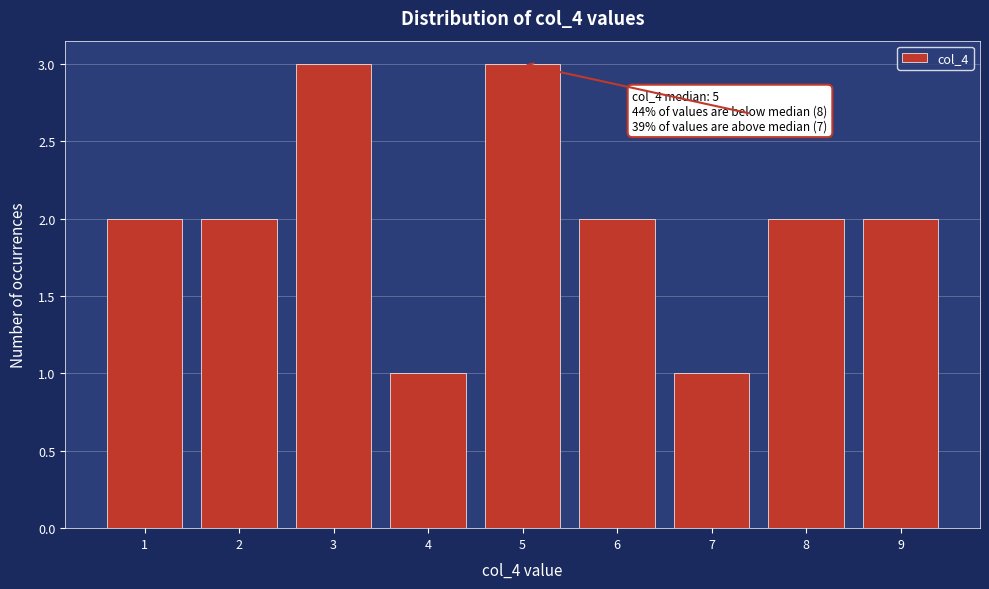

Reading left to right, what are all the values shown in this chart?

1=2	2=2	3=3	4=1	5=3	6=2	7=1	8=2	9=2